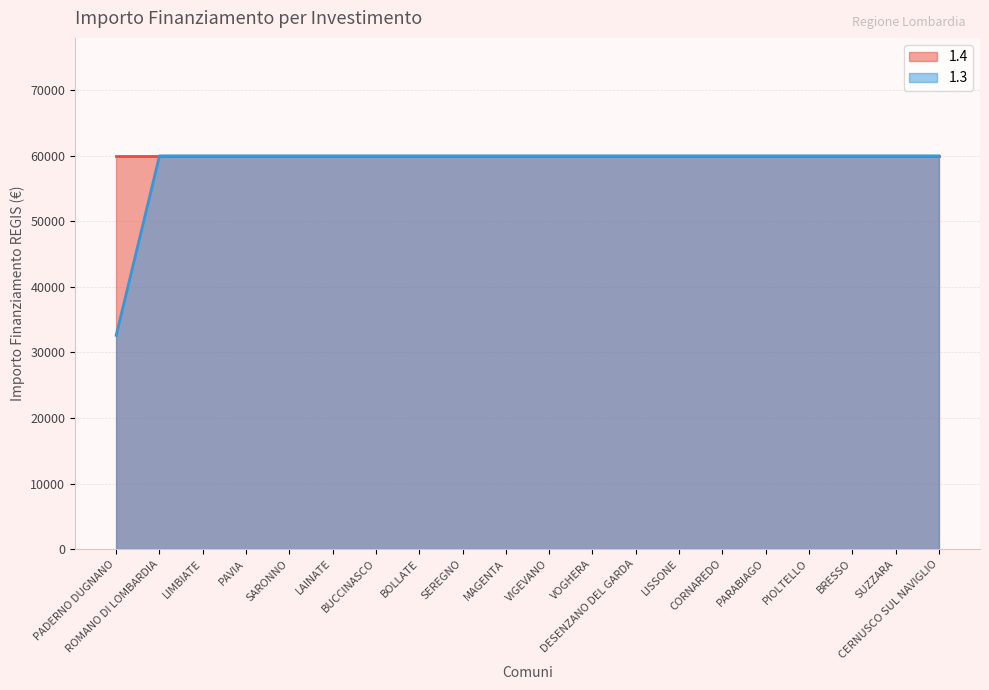

Rank the categories by value from lowest to highest.

PADERNO DUGNANO, ROMANO DI LOMBARDIA, LIMBIATE, PAVIA, SARONNO, LAINATE, BUCCINASCO, BOLLATE, SEREGNO, MAGENTA, VIGEVANO, VOGHERA, DESENZANO DEL GARDA, LISSONE, CORNAREDO, PARABIAGO, PIOLTELLO, BRESSO, SUZZARA, CERNUSCO SUL NAVIGLIO